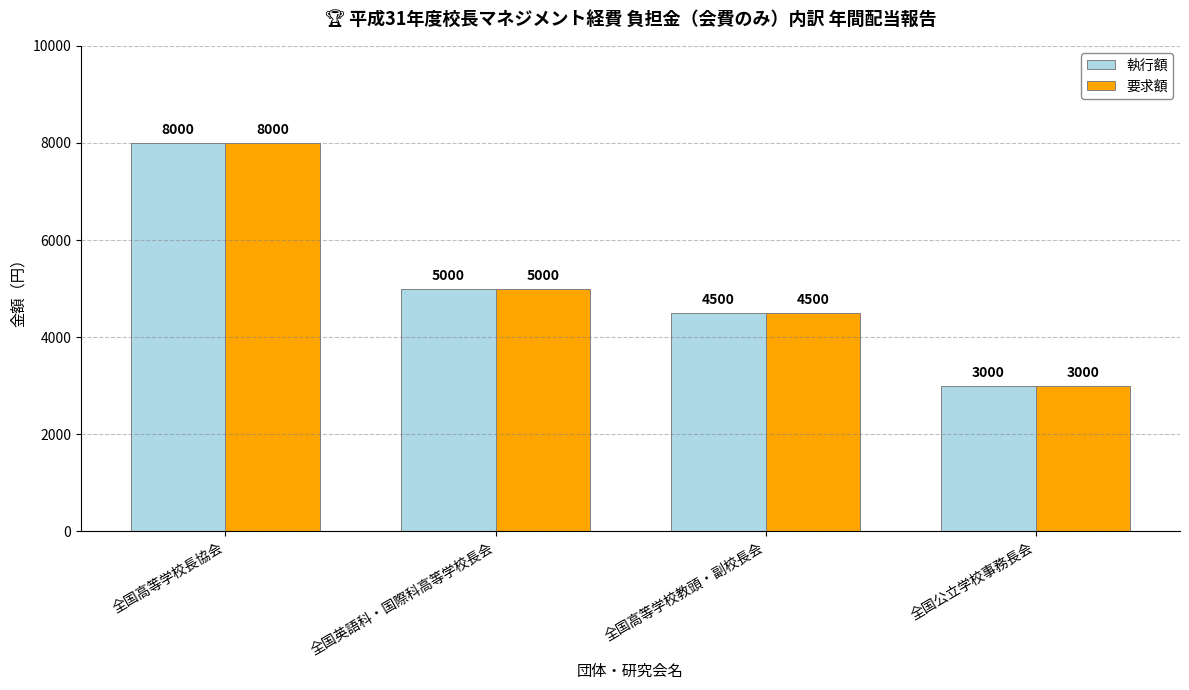

At which label does 執行額 first exceed 5000?

全国高等学校長協会